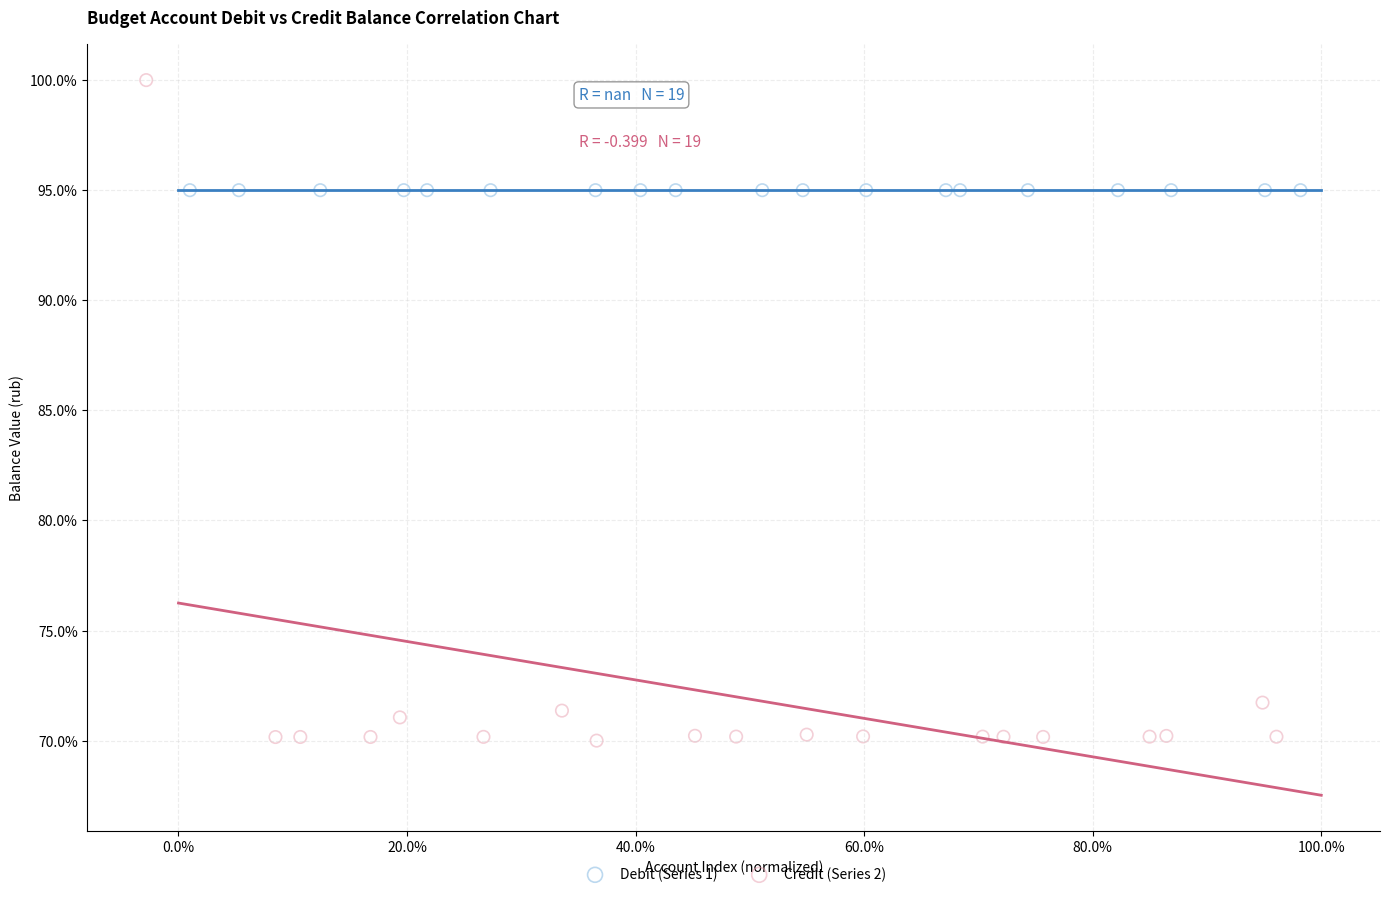

Which series reaches the minimum Y coordinate?

Credit (Series 2)